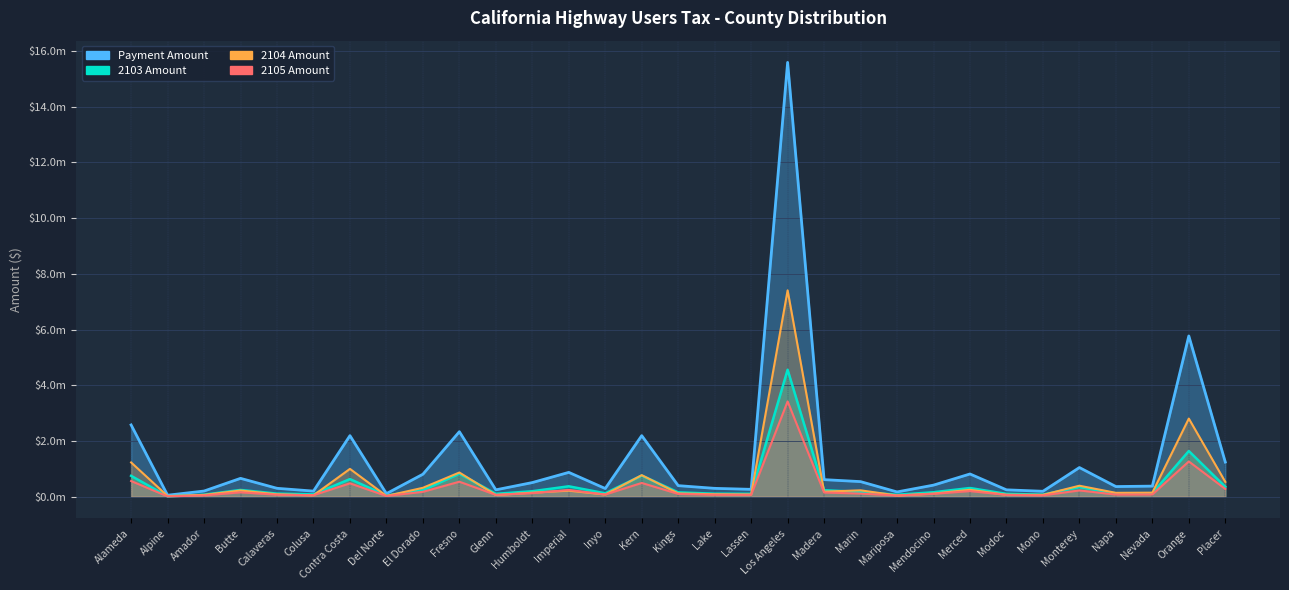

What is the sum of all 2103 Amount values?

13250588.5